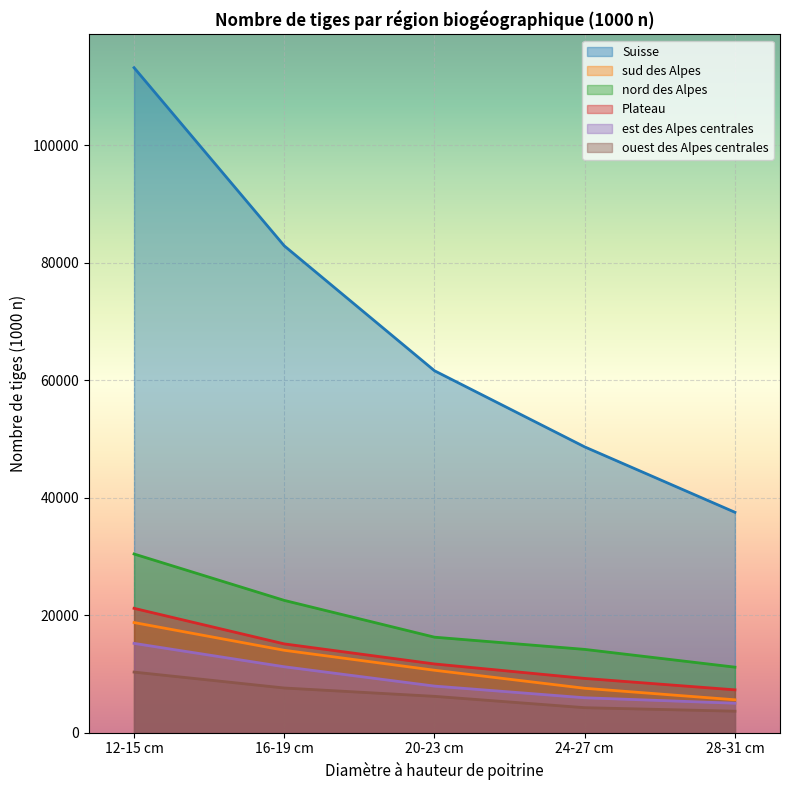

Reading left to right, list all the values displayed in this chart.

Suisse: 113189	82863	61602	48640	37510
sud des Alpes: 18741	14018	10620	7552	5595
nord des Alpes: 30409	22511	16249	14171	11148
Plateau: 21160	15106	11692	9231	7286
est des Alpes centrales: 15194	11214	7924	5938	5009
ouest des Alpes centrales: 10308	7599	6181	4249	3653